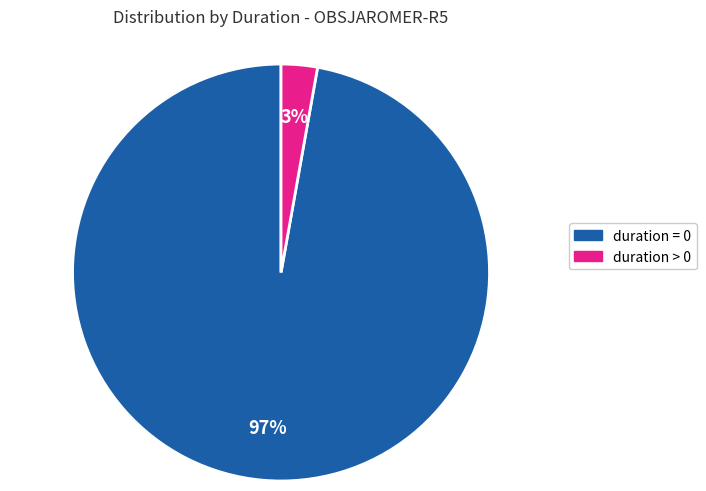

Is there any slice that represents more than half of the pie?

Yes